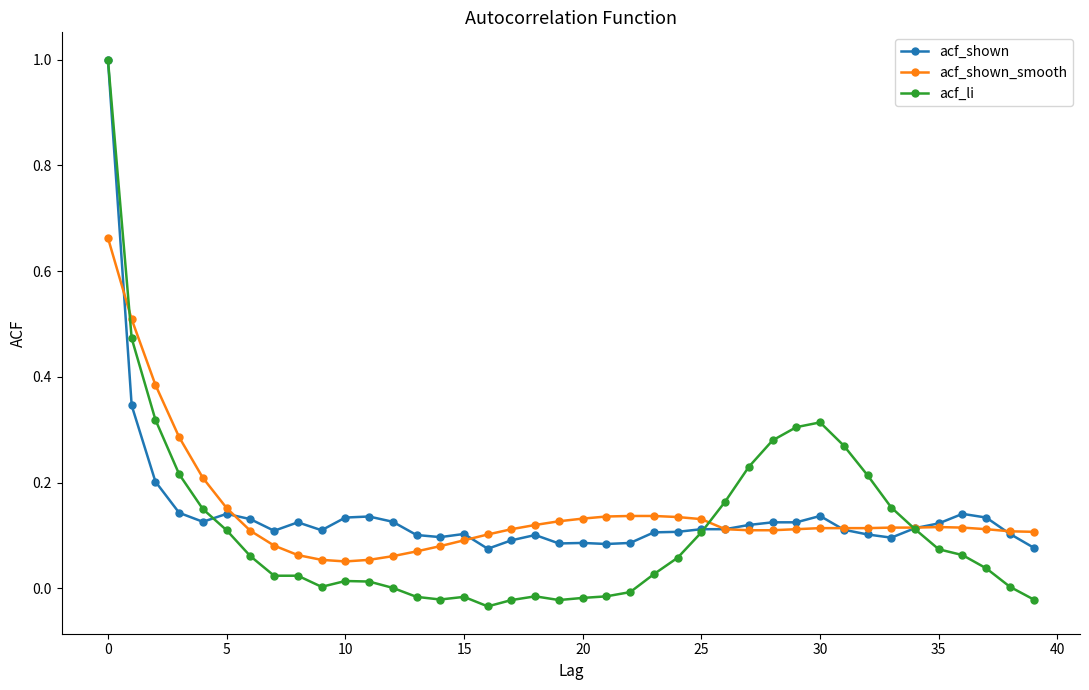

What is the greatest value displayed?

1.0